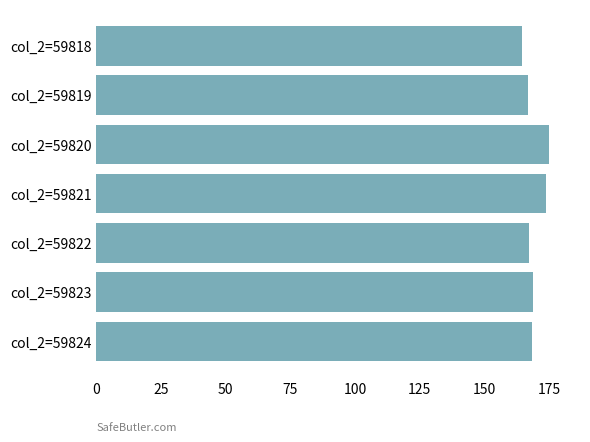

What is the value of the 3rd bar from the top?

175.0